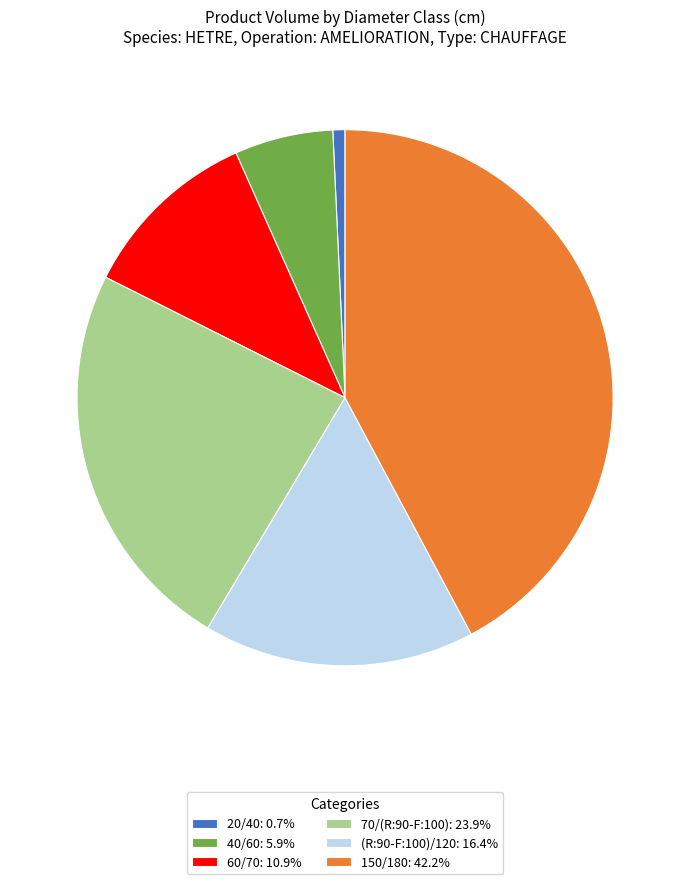

Is there a majority slice in this chart?

No